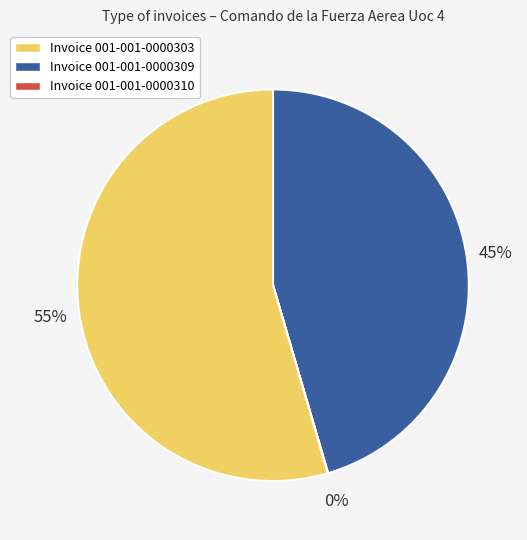

To the nearest percent, what is the average slice percentage?

33%